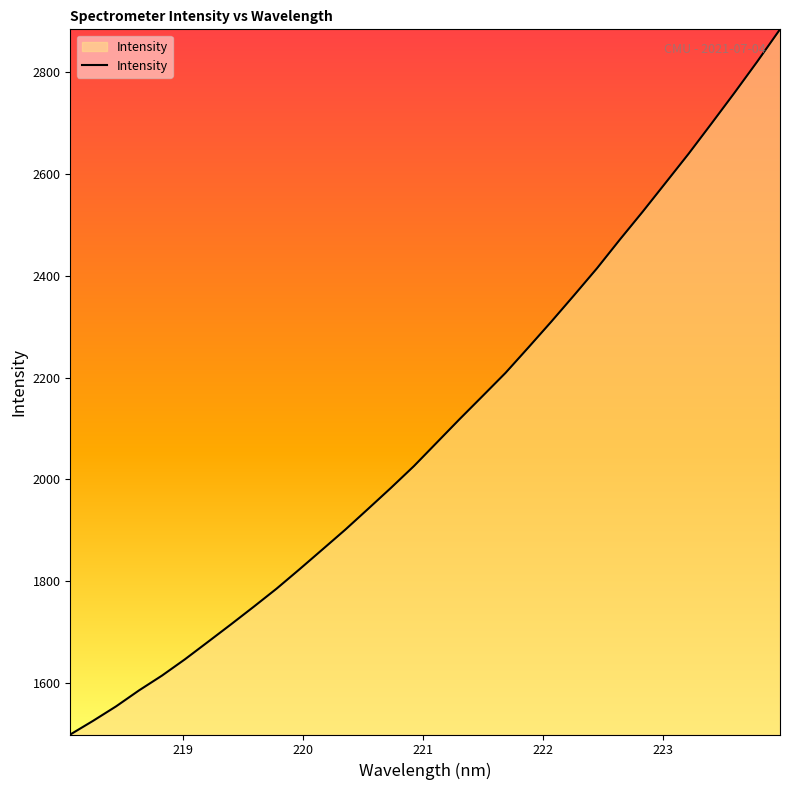

Reading right to left, extract all data points from this chart.

223.9802=2883.2	223.7895=2819.6	223.5987=2758.1	223.408=2698.2	223.2172=2638.9	223.0264=2582.2	222.8355=2525.6	222.6447=2470.8	222.4538=2414.4	222.263=2361.6	222.0721=2309.6	221.8812=2259.0	221.6902=2209.0	221.4993=2163.7	221.3083=2118.6	221.1174=2072.4	220.9264=2026.2	220.7354=1983.6	220.5444=1942.4	220.3533=1901.4	220.1623=1862.4	219.9712=1823.7	219.7801=1785.7	219.589=1750.1	219.3979=1715.3	219.2067=1681.1	219.0156=1647.1	218.8244=1615.1	218.6332=1586.2	218.442=1554.9	218.2508=1526.6	218.0596=1499.6